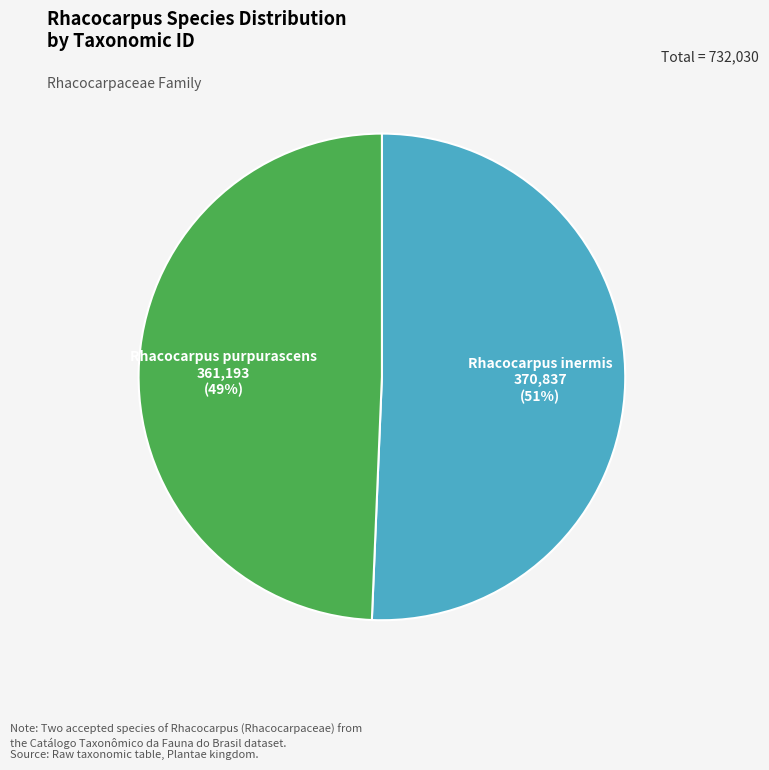

Is it true that Rhacocarpus inermis is 51% of the pie?

True